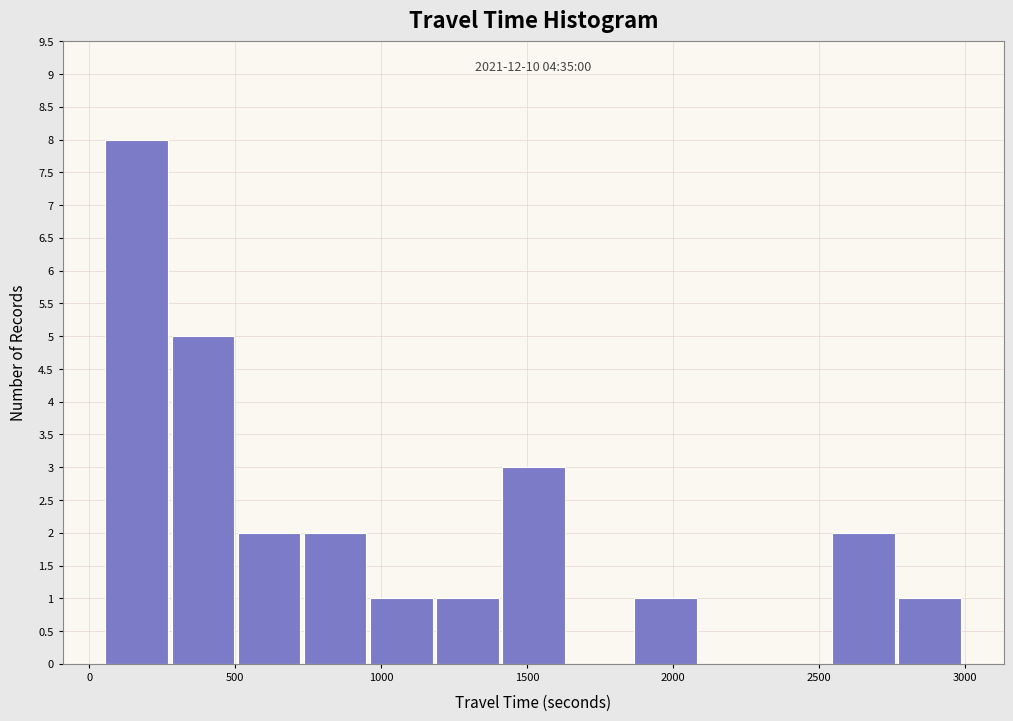

Over which range of the x-axis is the bar tallest?

50 to 300